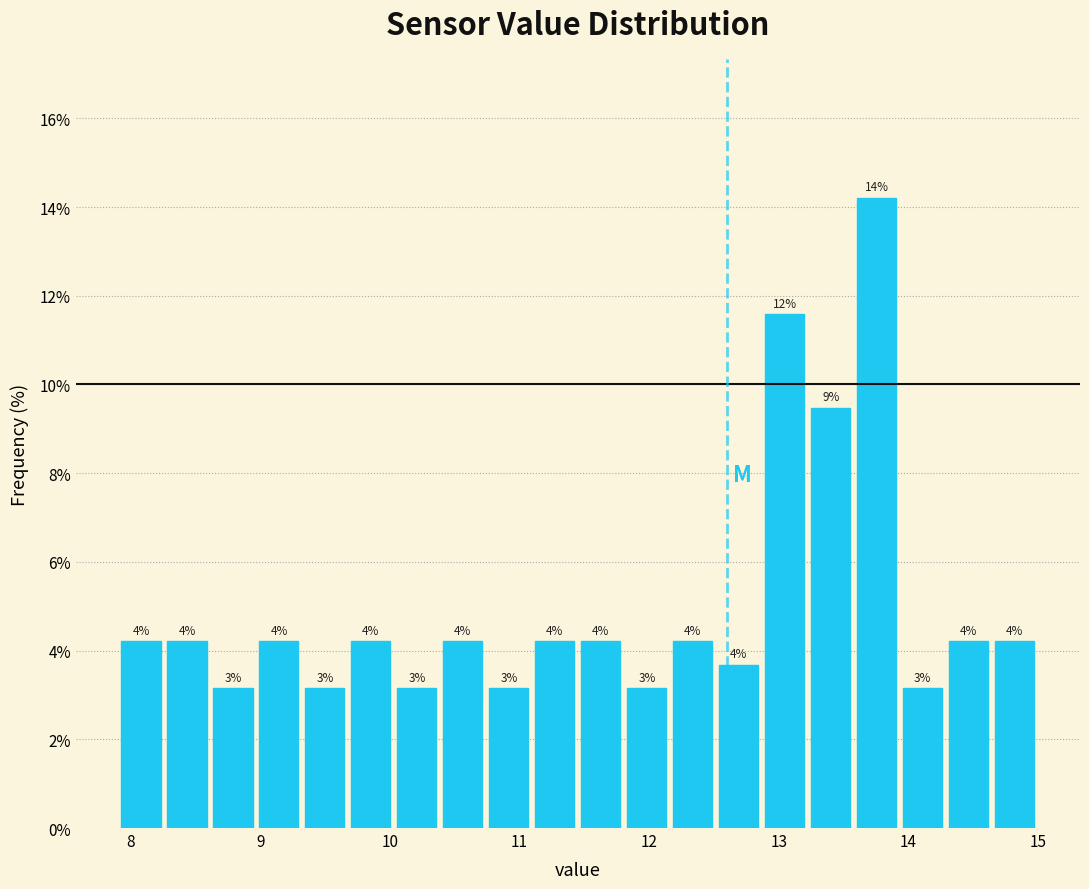

Read against the x-axis, roughly where is the centre of the tallest bar?

13.8